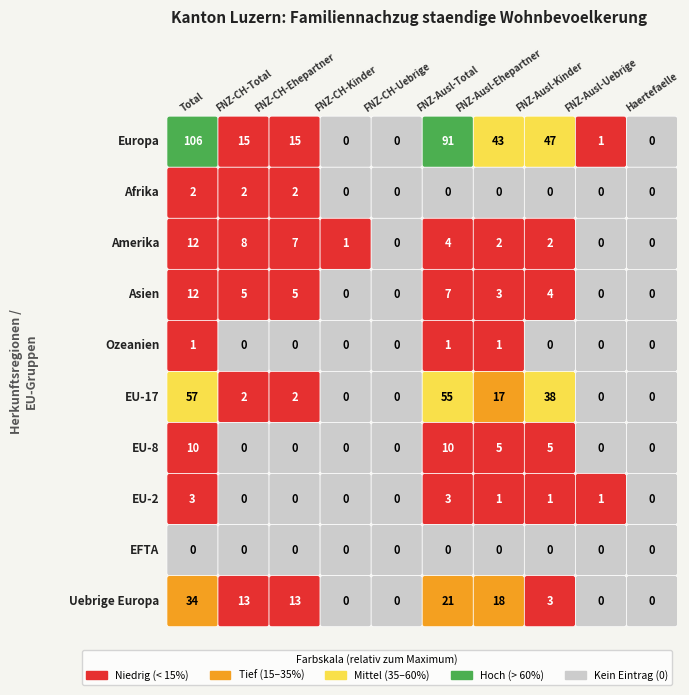

Reading left to right, what are all the values shown in this chart?

Europa: 0=106	1=15	2=15	3=0	4=0	5=91	6=43	7=47	8=1	9=0
Afrika: 0=2	1=2	2=2	3=0	4=0	5=0	6=0	7=0	8=0	9=0
Amerika: 0=12	1=8	2=7	3=1	4=0	5=4	6=2	7=2	8=0	9=0
Asien: 0=12	1=5	2=5	3=0	4=0	5=7	6=3	7=4	8=0	9=0
Ozeanien: 0=1	1=0	2=0	3=0	4=0	5=1	6=1	7=0	8=0	9=0
EU-17: 0=57	1=2	2=2	3=0	4=0	5=55	6=17	7=38	8=0	9=0
EU-8: 0=10	1=0	2=0	3=0	4=0	5=10	6=5	7=5	8=0	9=0
EU-2: 0=3	1=0	2=0	3=0	4=0	5=3	6=1	7=1	8=1	9=0
EFTA: 0=0	1=0	2=0	3=0	4=0	5=0	6=0	7=0	8=0	9=0
Uebrige Europa: 0=34	1=13	2=13	3=0	4=0	5=21	6=18	7=3	8=0	9=0